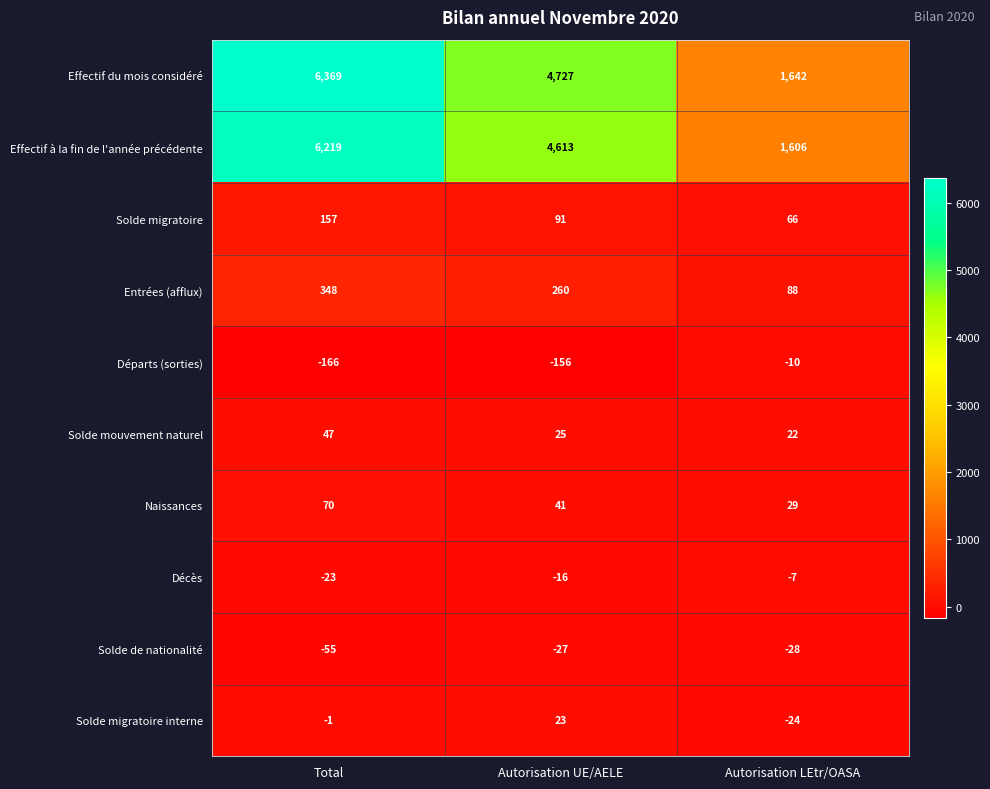

What is the smallest value displayed?

-166